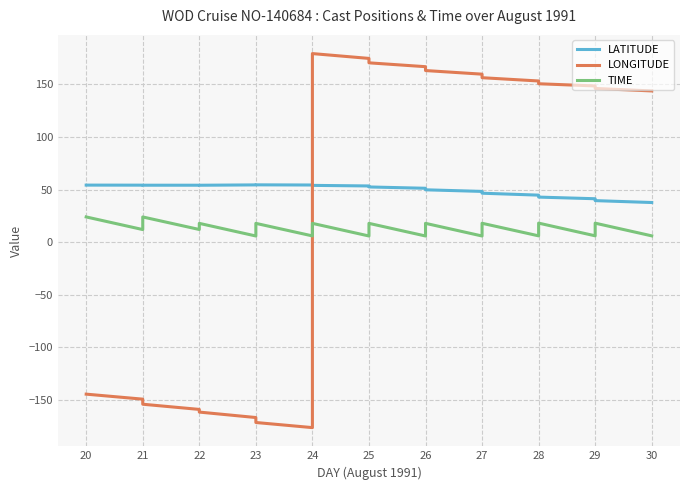

Which series has the largest range (max minus min)?

LONGITUDE